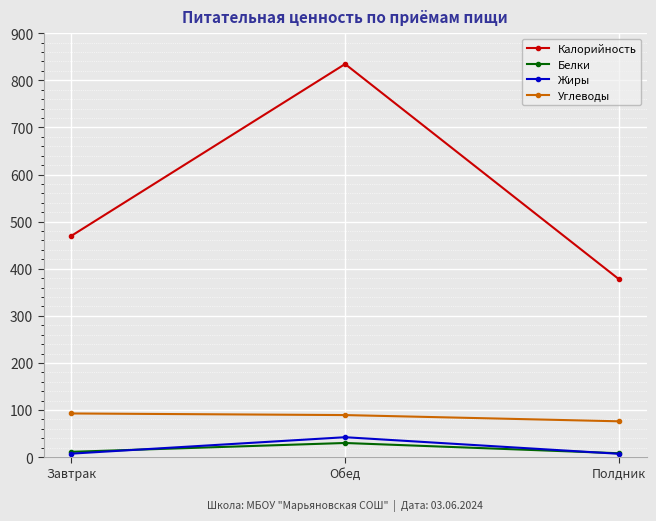

How many values in the Калорийность series exceed 469?

2